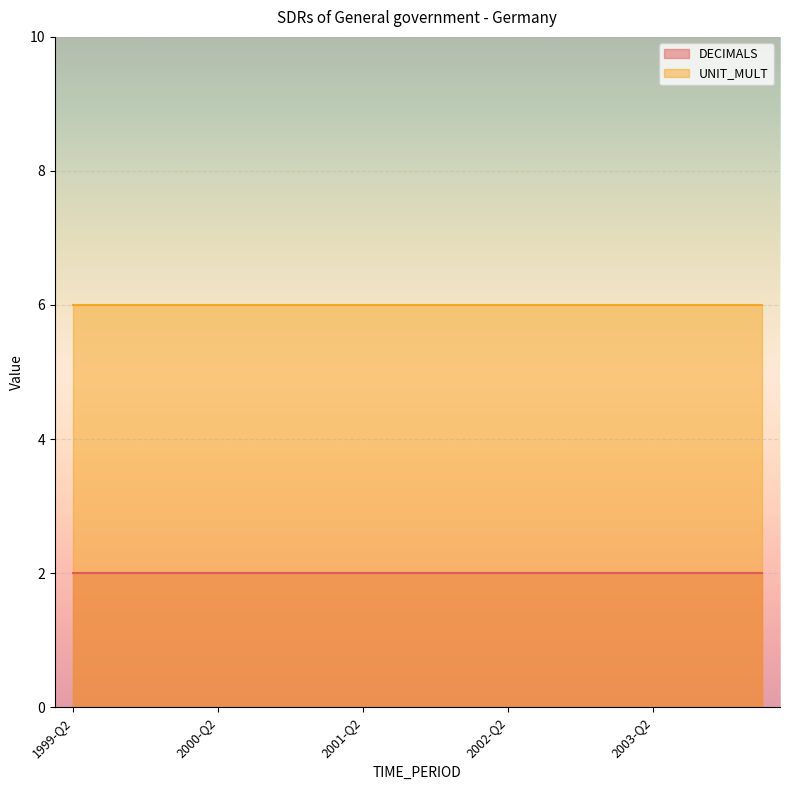

Reading left to right, transcribe all the data shown in this chart.

DECIMALS: 1999-Q2=2	1999-Q3=2	1999-Q4=2	2000-Q1=2	2000-Q2=2	2000-Q3=2	2000-Q4=2	2001-Q1=2	2001-Q2=2	2001-Q3=2	2001-Q4=2	2002-Q1=2	2002-Q2=2	2002-Q3=2	2002-Q4=2	2003-Q1=2	2003-Q2=2	2003-Q3=2	2003-Q4=2	2004-Q1=2
UNIT_MULT: 1999-Q2=6	1999-Q3=6	1999-Q4=6	2000-Q1=6	2000-Q2=6	2000-Q3=6	2000-Q4=6	2001-Q1=6	2001-Q2=6	2001-Q3=6	2001-Q4=6	2002-Q1=6	2002-Q2=6	2002-Q3=6	2002-Q4=6	2003-Q1=6	2003-Q2=6	2003-Q3=6	2003-Q4=6	2004-Q1=6